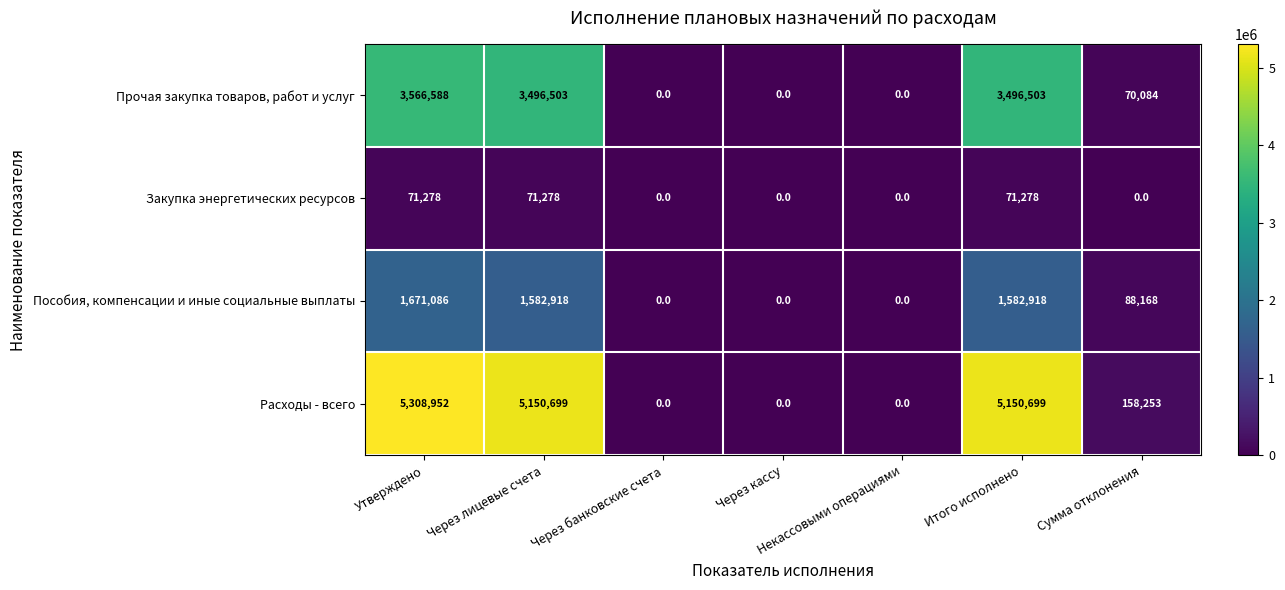

What is the difference between the second highest and second lowest values in the Расходы - всего series?

5150699